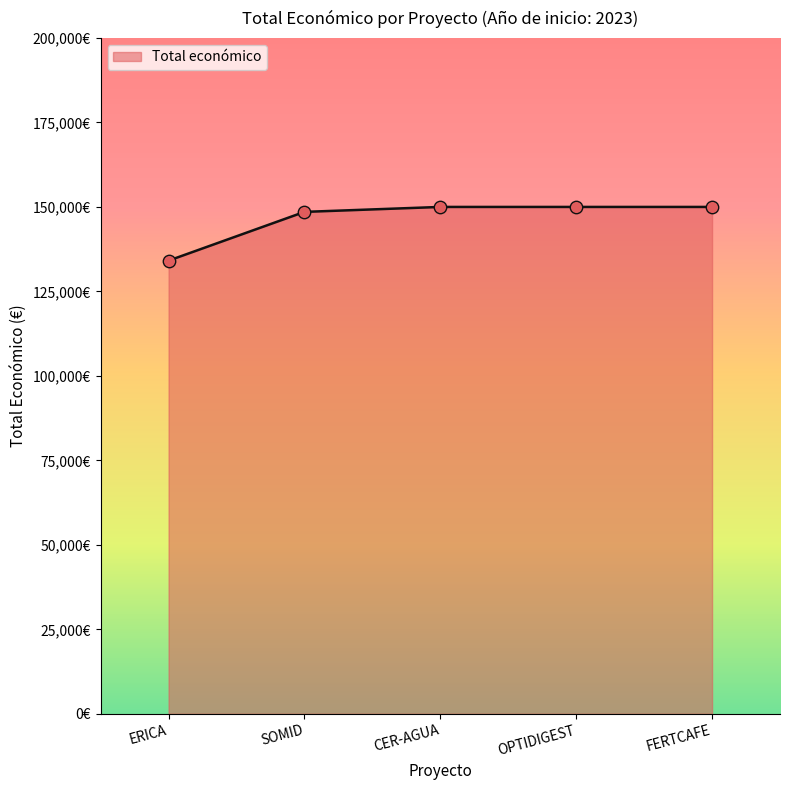

What is the change in value from ERICA to FERTCAFE?

+15888